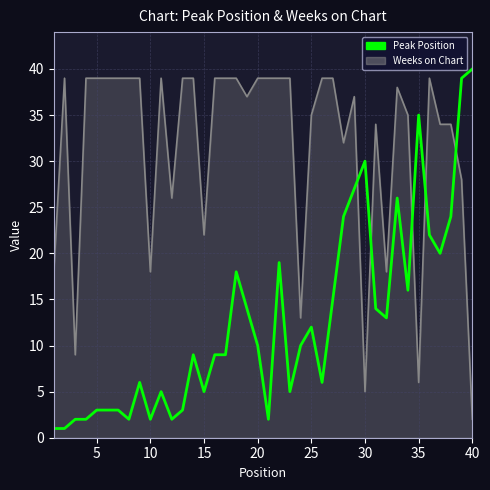

What is the maximum value for Weeks on Chart?

39